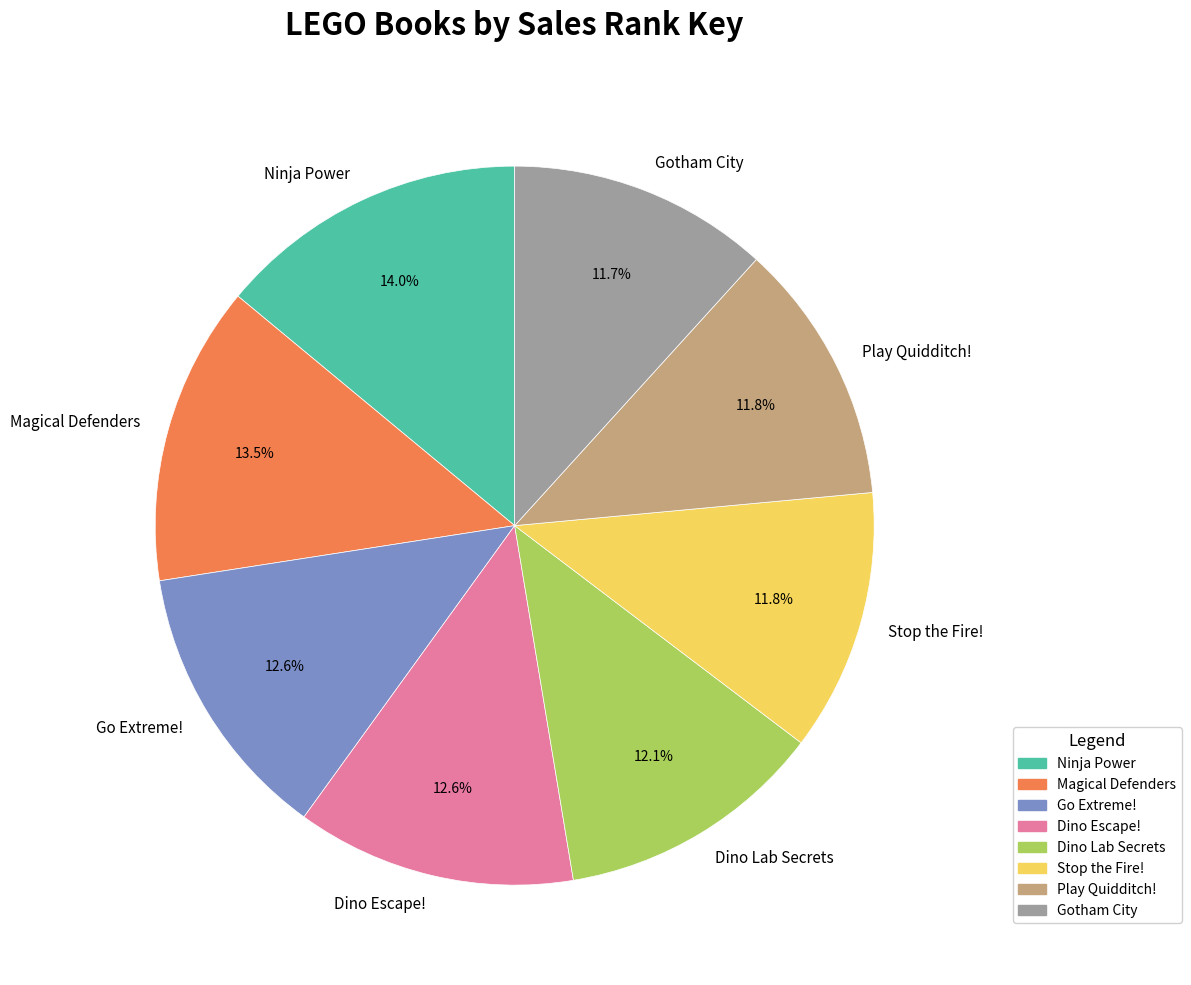

Is the sum of Ninja Power and Play Quidditch! greater than half?

No